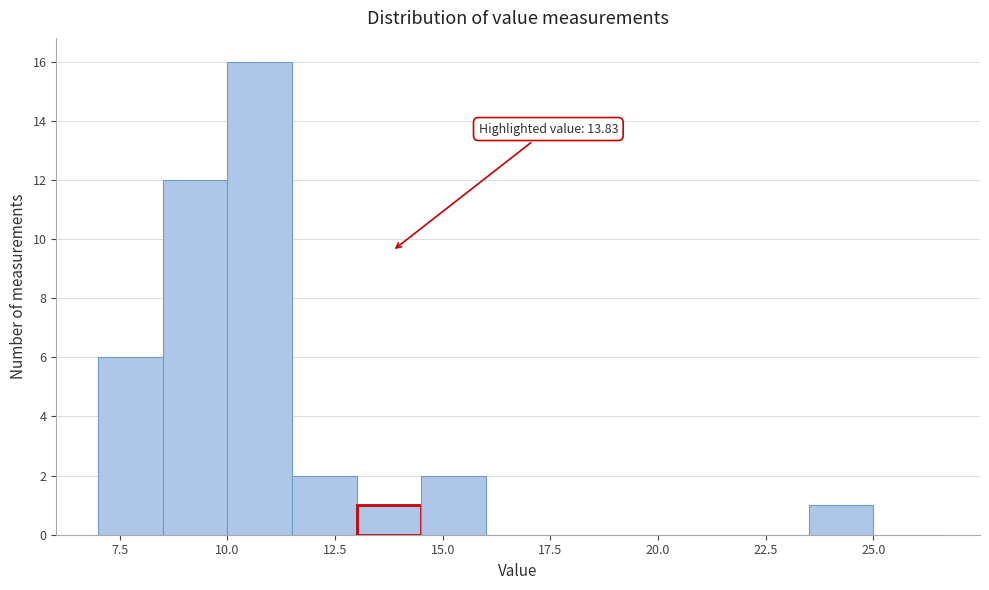

Read against the x-axis, roughly where is the centre of the tallest bar?

11.0